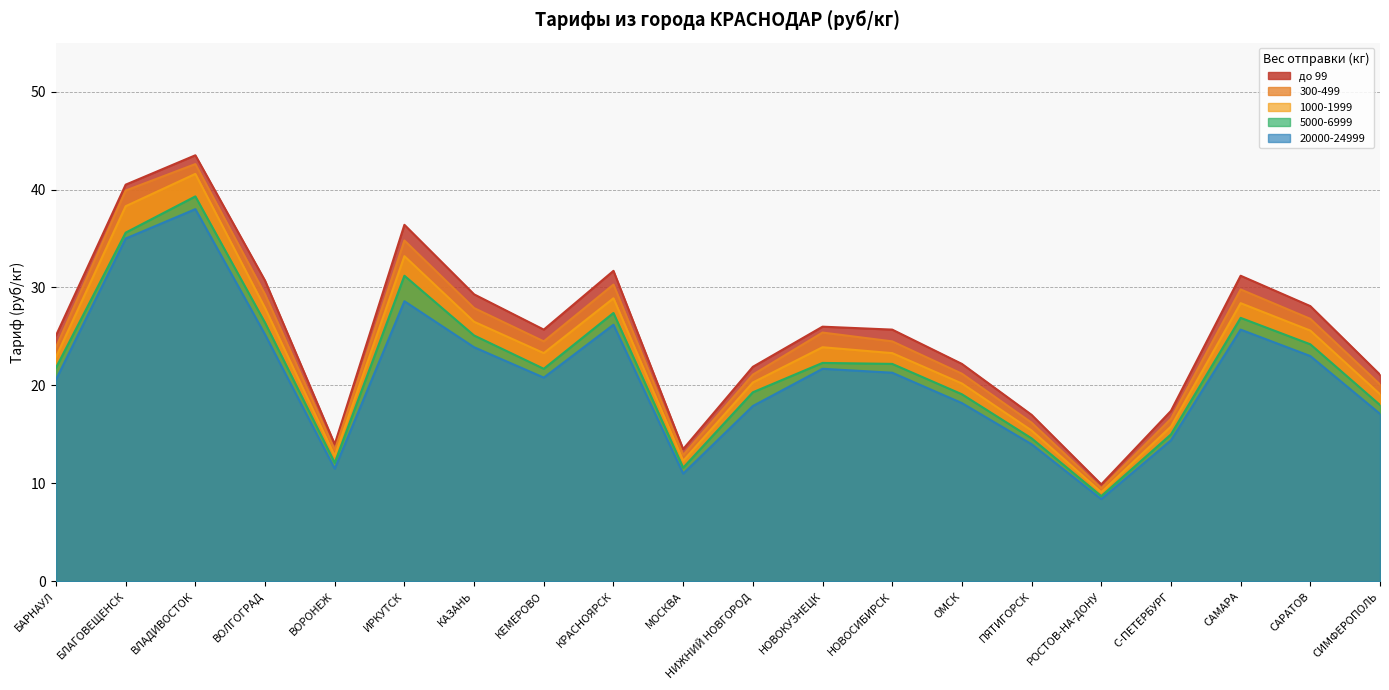

What is the sum of the 20000-24999 values at НИЖНИЙ НОВГОРОД and САРАТОВ?

40.9